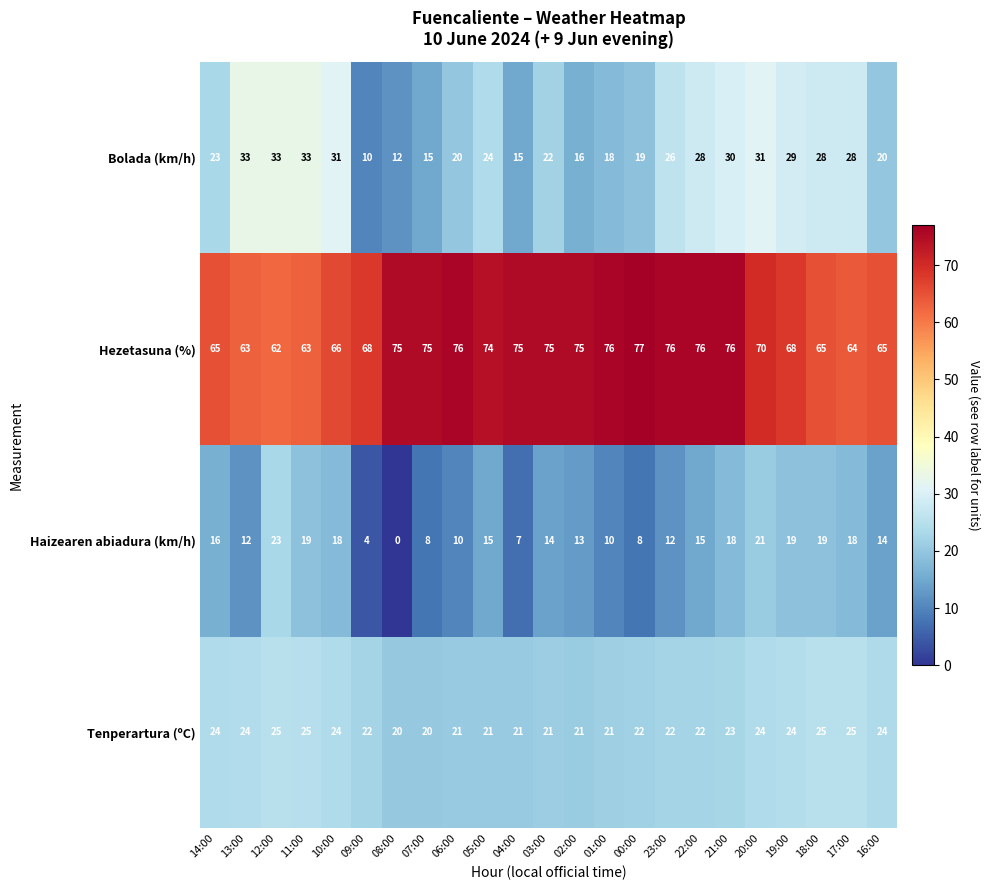

Which category has the lowest value in the Haizearen abiadura (km/h) series?

08:00